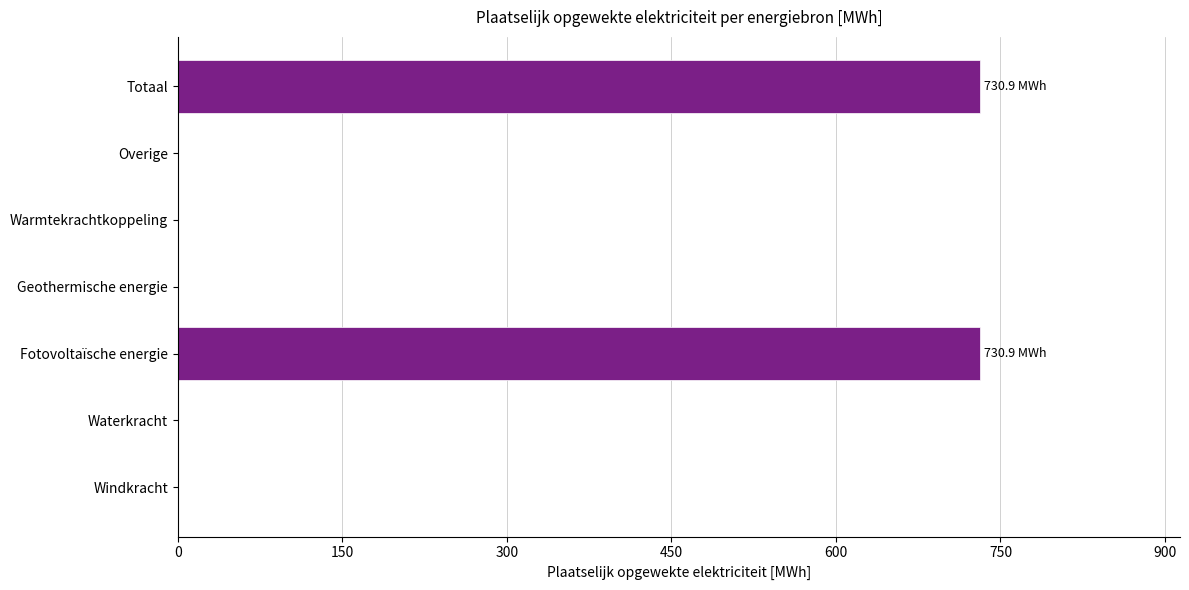

Reading top to bottom, what are all the values shown in this chart?

Totaal=730.9	Overige=0.0	Warmtekrachtkoppeling=0.0	Geothermische energie=0.0	Fotovoltaïsche energie=730.9	Waterkracht=0.0	Windkracht=0.0